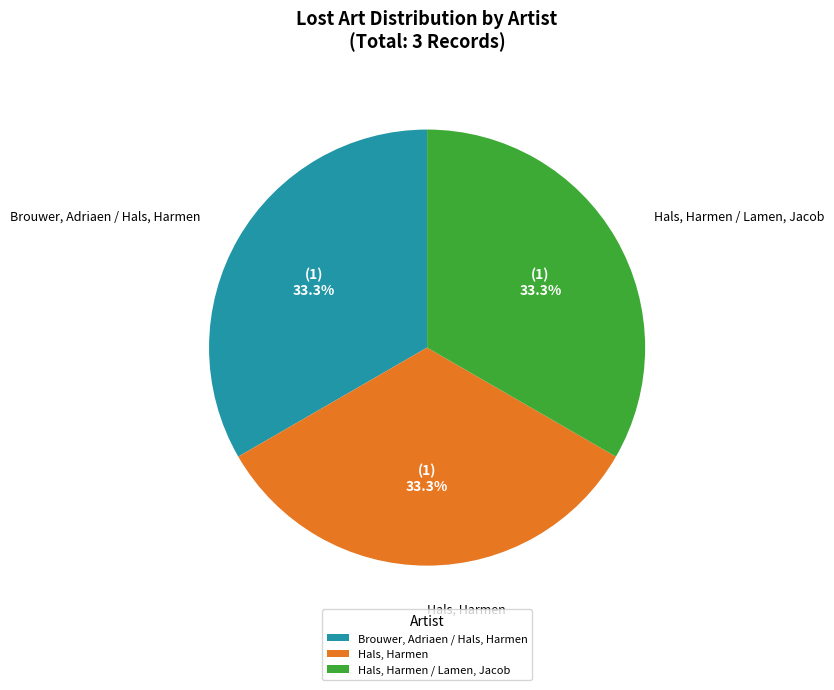

True or false: Brouwer, Adriaen / Hals, Harmen accounts for 25% of the total.

False